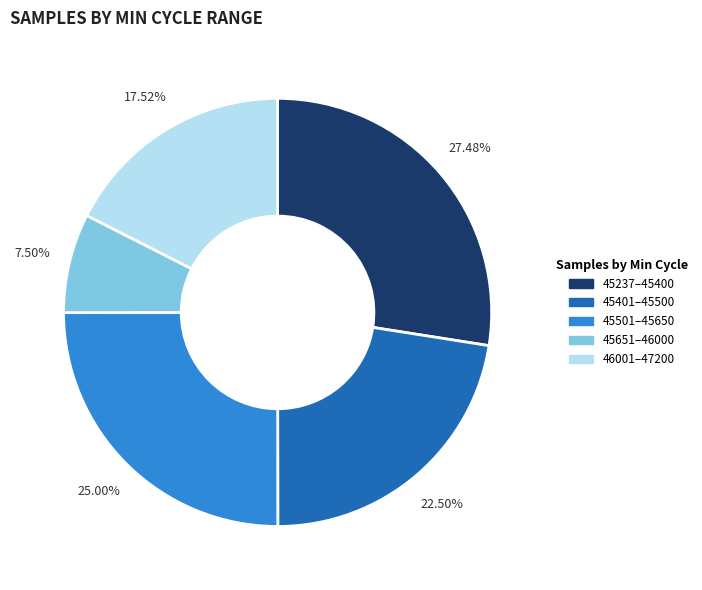

Between 45401–45500 and 45651–46000, which is larger?

45401–45500